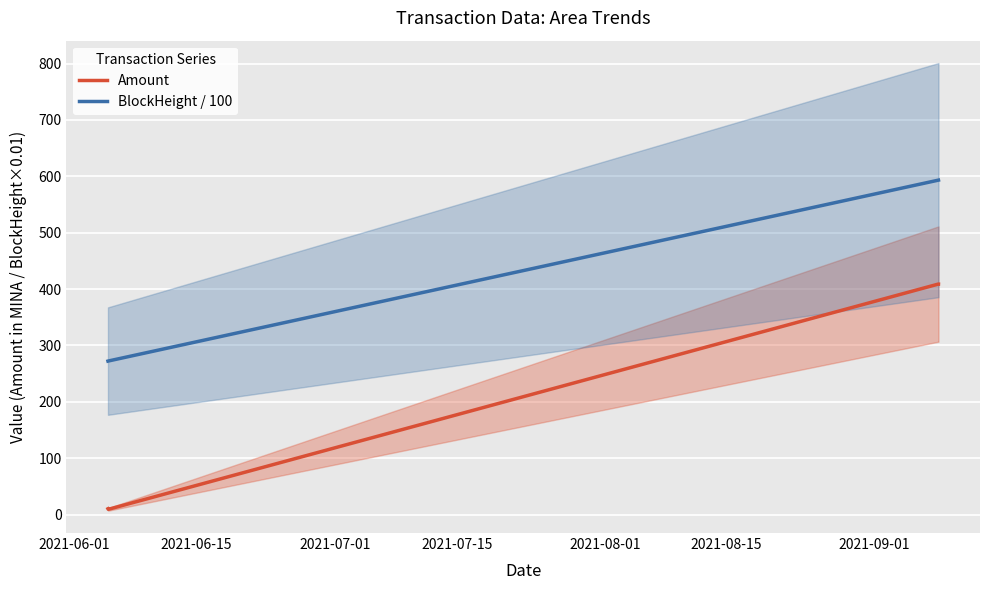

True or false: BlockHeight / 100 and Amount cross at least once.

False